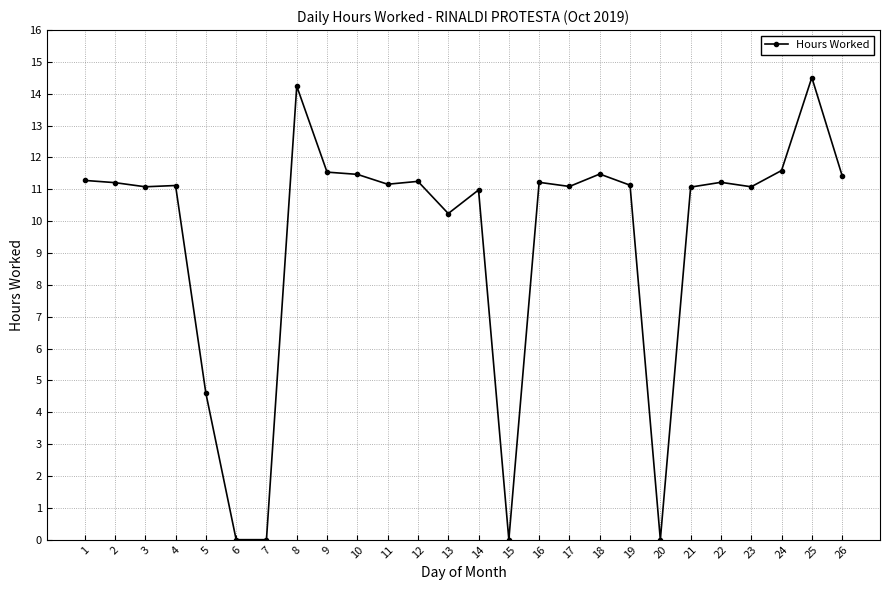

What is the change in value from 7 to 14?

+11.0